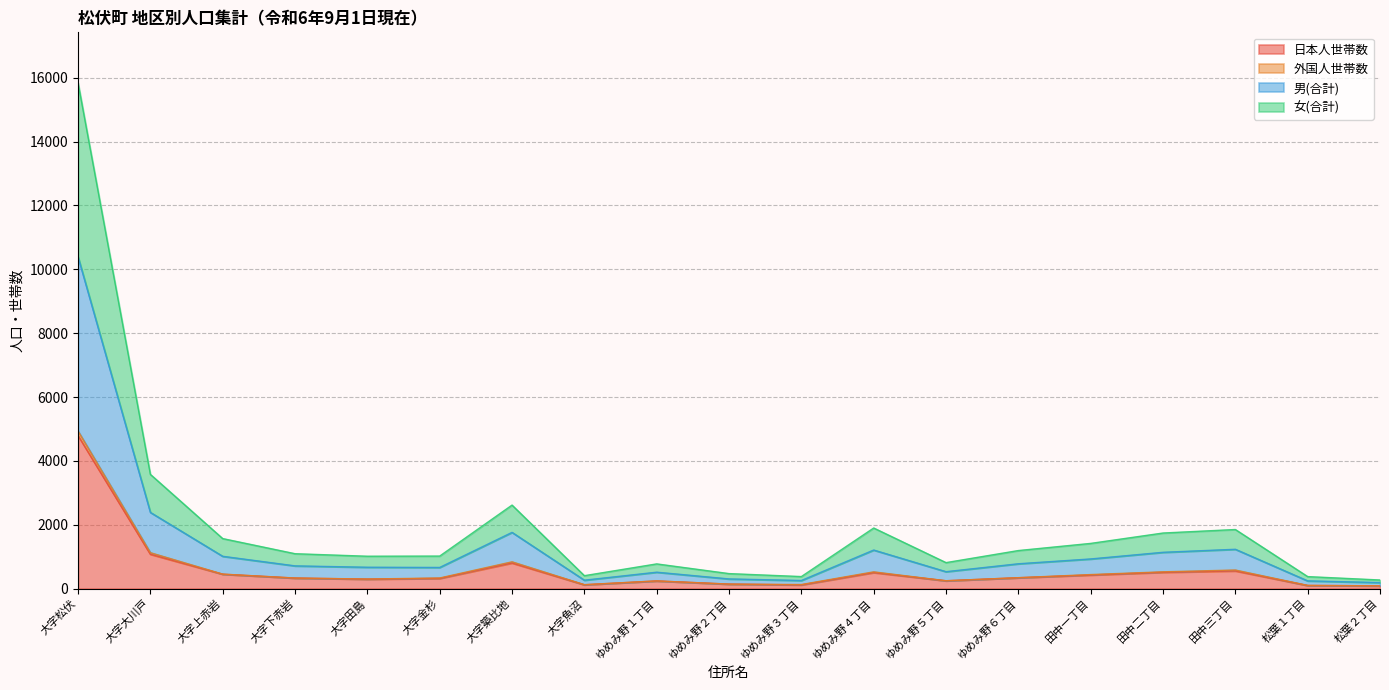

The 男(合計) series shows 571 at 大字魚沼. True or false?

False